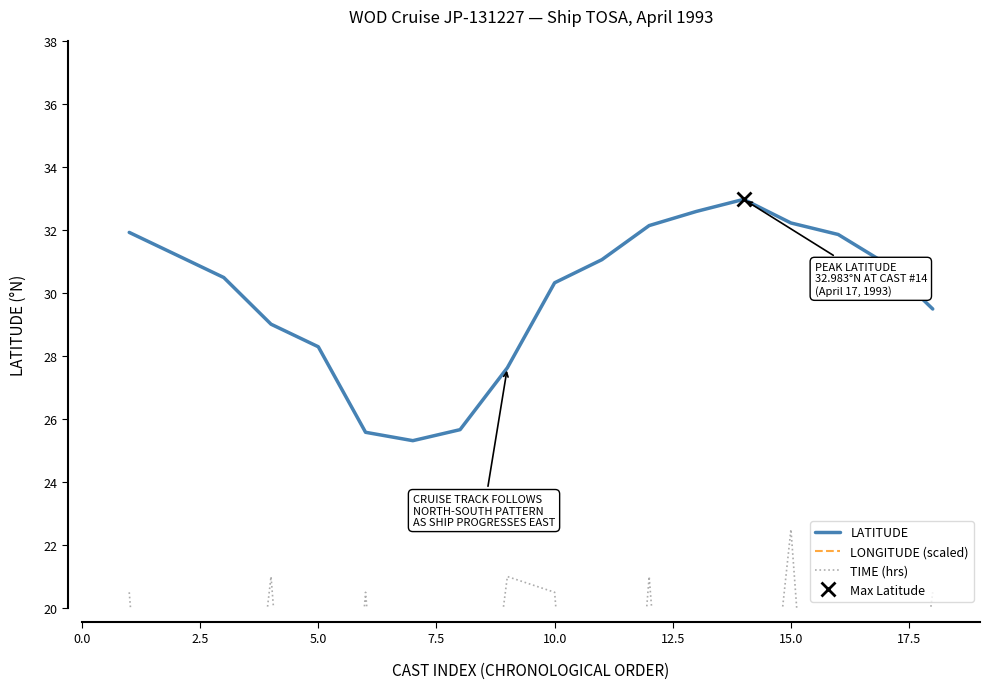

What is the greatest value displayed?

33.0